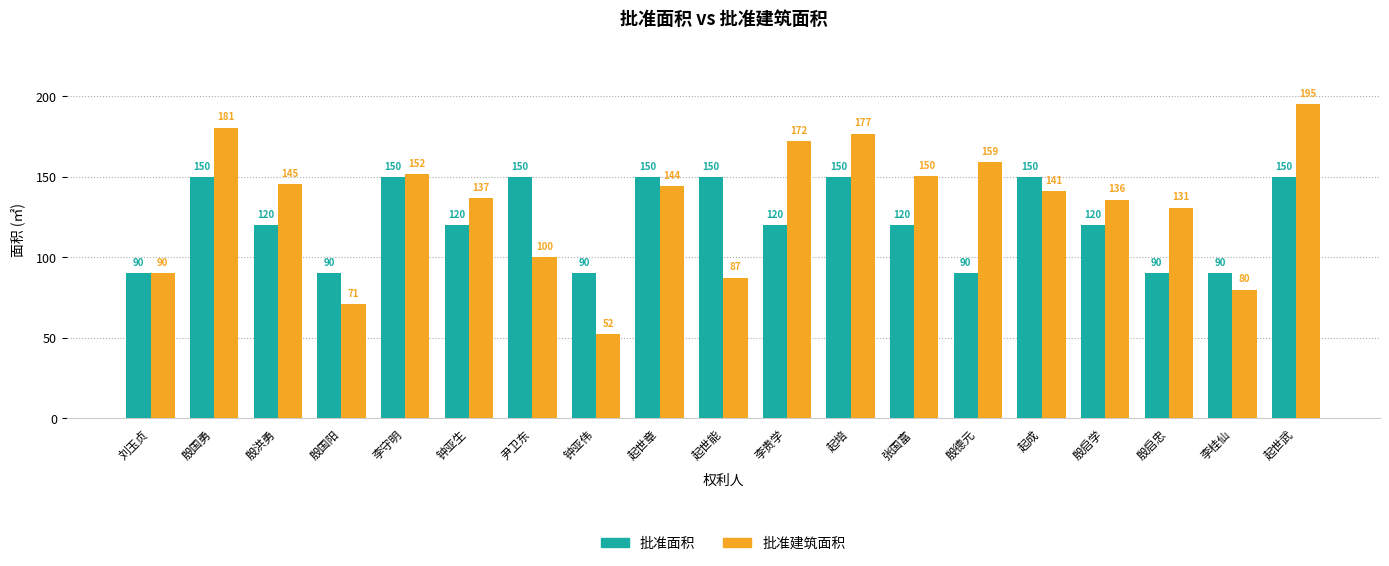

At how many categories does at least one series exceed 108?

15